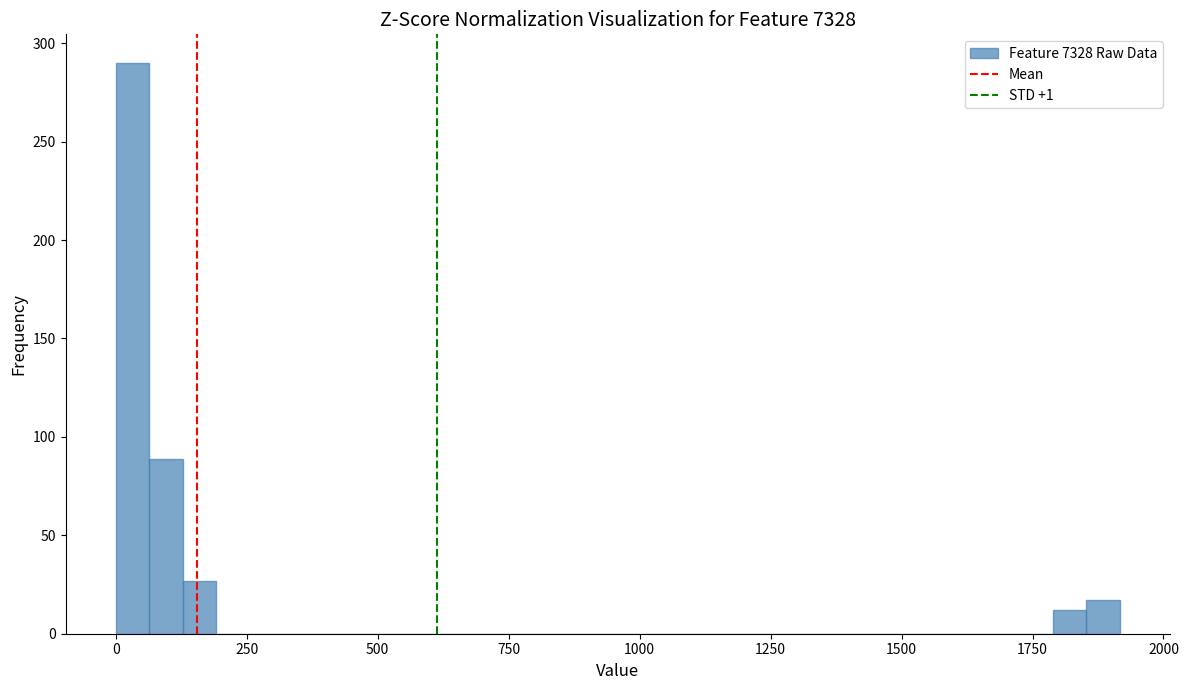

Read against the x-axis, roughly where is the centre of the tallest bar?

50